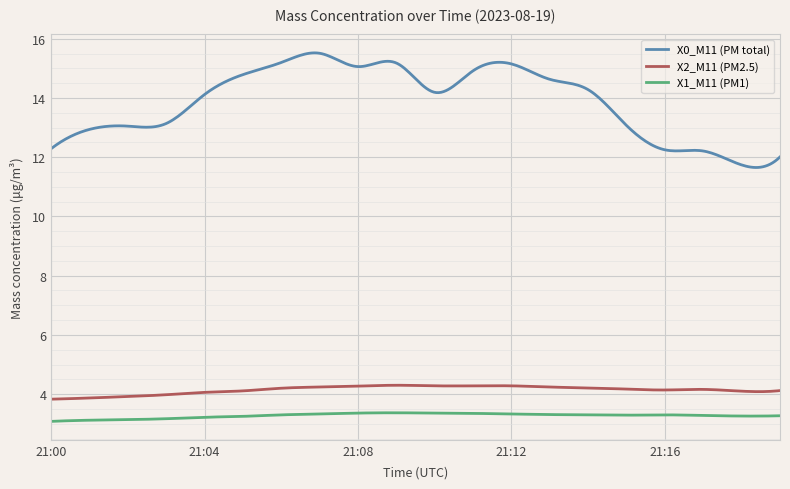

Which series has the largest total across all categories?

X0_M11 (PM total)